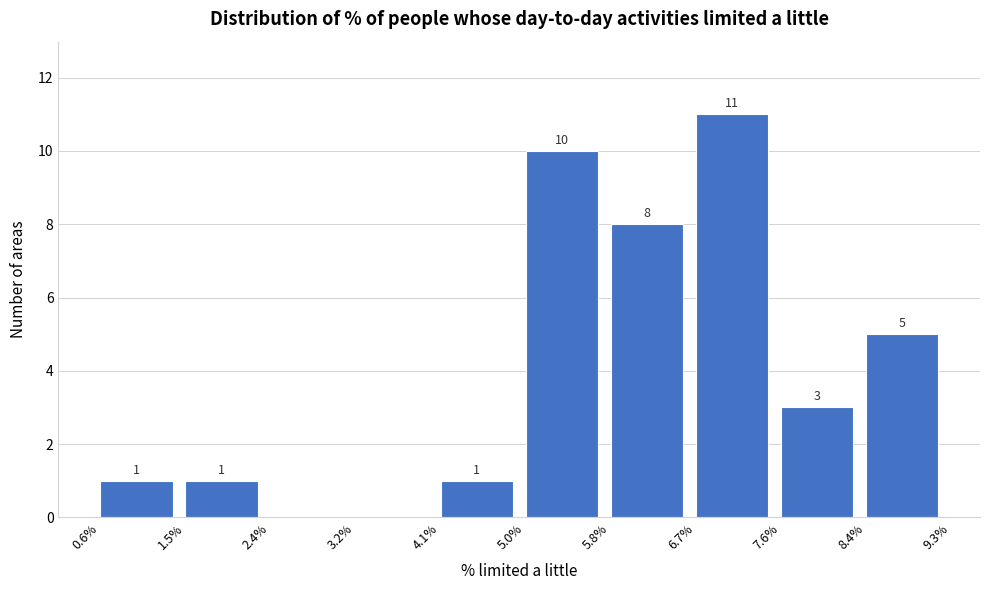

Which range on the x-axis has the tallest bar?

6.7% to 7.6%